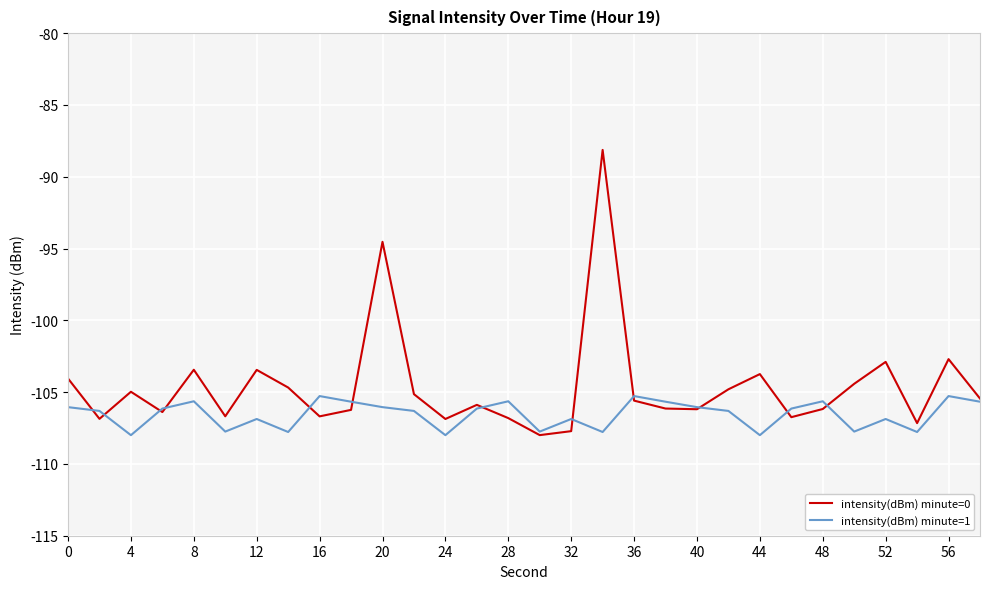

What is the minimum value shown in the chart?

-108.0